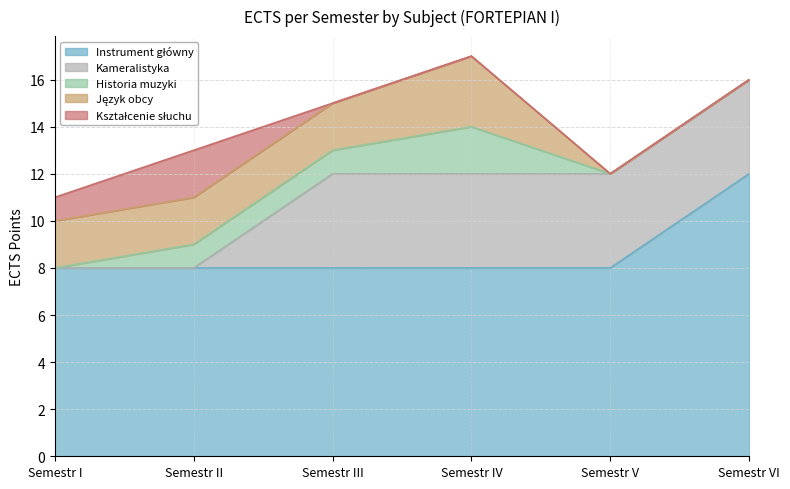

What is the label of the 5th point from the left?

Semestr V